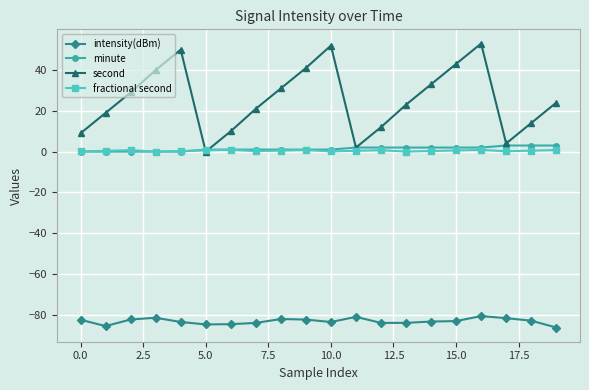

In second, how many points are higher than both neighbors (excluding endpoints)?

3